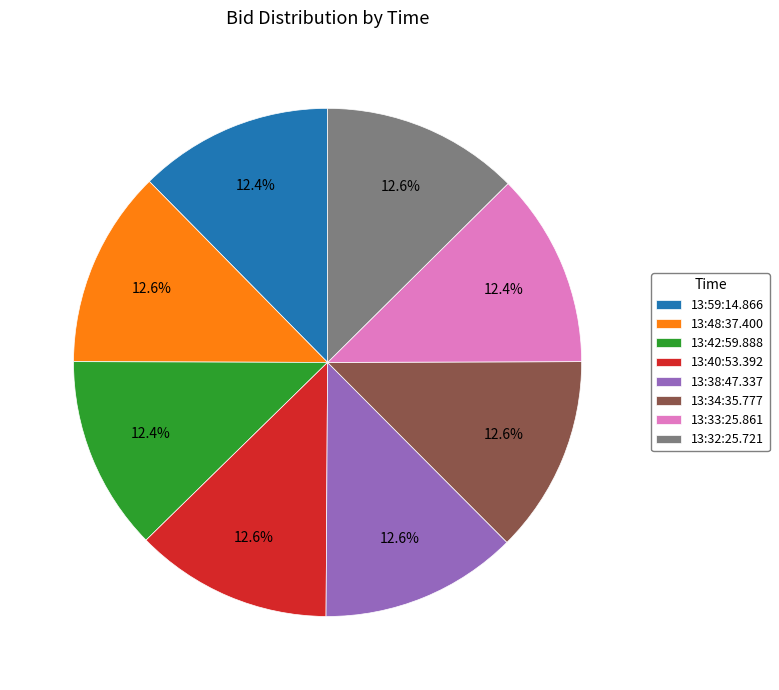

What percentage is the 13:40:53.392 slice, to the nearest percent?

13%